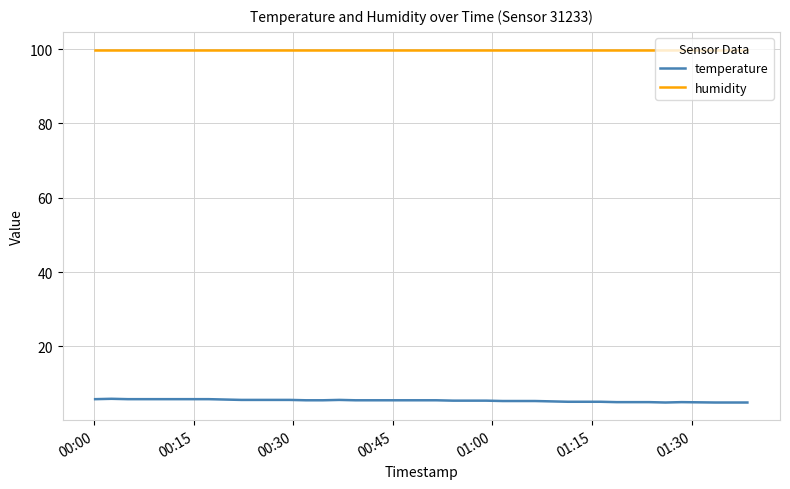

List the series in order of their overall mean, lowest first.

temperature, humidity